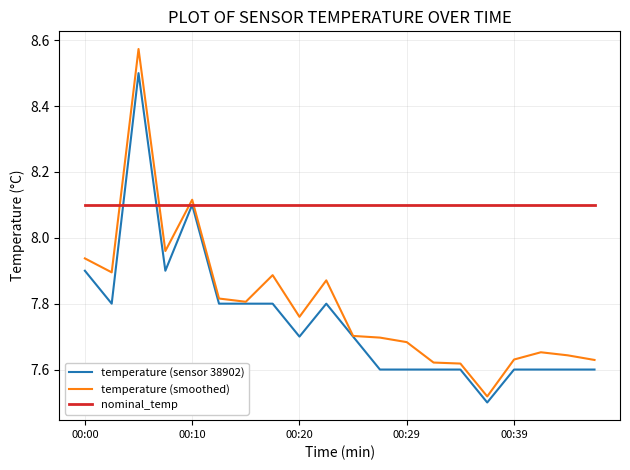

Which series ends up on top after the final intersection of temperature (smoothed) and nominal_temp?

nominal_temp